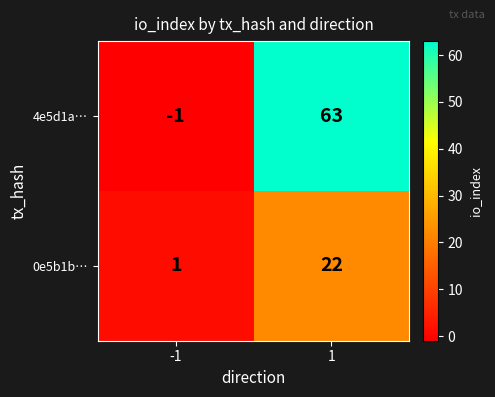

Which series has the largest total across all categories?

4e5d1a…